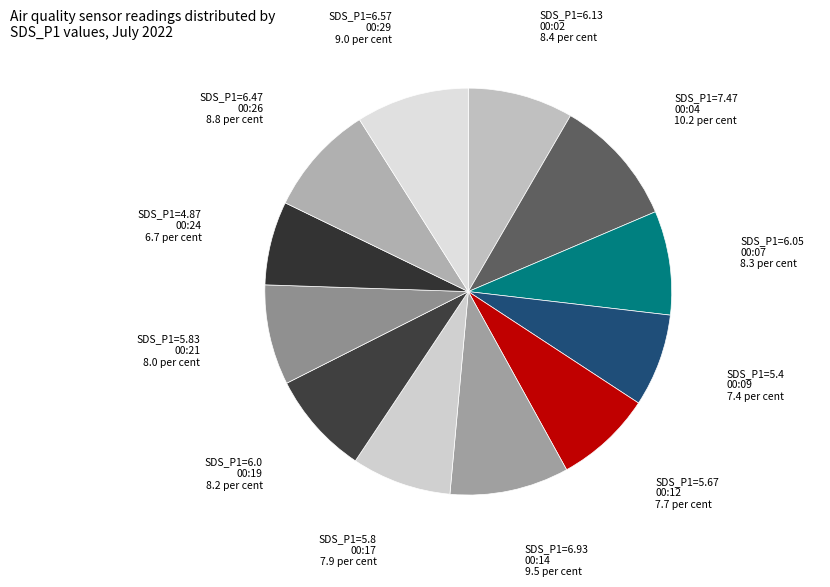

What is the ratio of the value at SDS_P1=6.47 00:26 8.8 per cent to the value at SDS_P1=6.13 00:02 8.4 per cent?

1.1